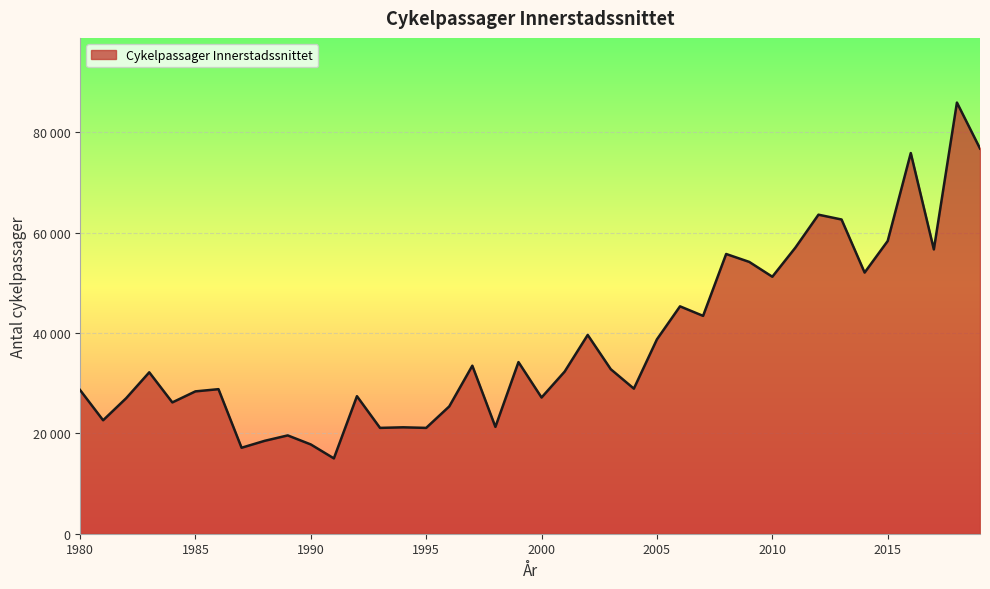

Rank the categories by value from highest to lowest.

2018, 2019, 2016, 2012, 2013, 2015, 2011, 2017, 2008, 2009, 2014, 2010, 2006, 2007, 2002, 2005, 1999, 1997, 2003, 2001, 1983, 2004, 1986, 1980, 1985, 1992, 2000, 1982, 1984, 1996, 1981, 1998, 1994, 1993, 1995, 1989, 1988, 1990, 1987, 1991